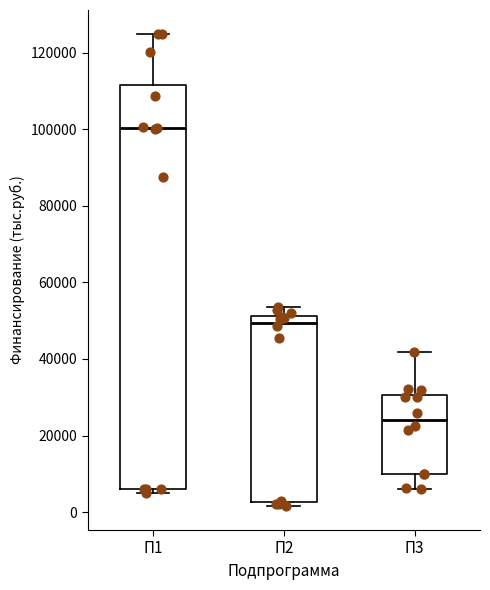

Reading left to right, read every box against the y-axis: the position of its median line, the range the box covers, and the ends of its whiskers. The values are not printed on the chart, so give them approximately, as read against the axis.

П1: median 100000, box 6000 to 112000, whiskers 6000 (just below the box's lower edge) to 124000
П2: median 50000, box 2000 to 52000, whiskers 2000 (just below the box's lower edge) to 54000
П3: median 24000, box 10000 to 30000, whiskers 6000 to 42000